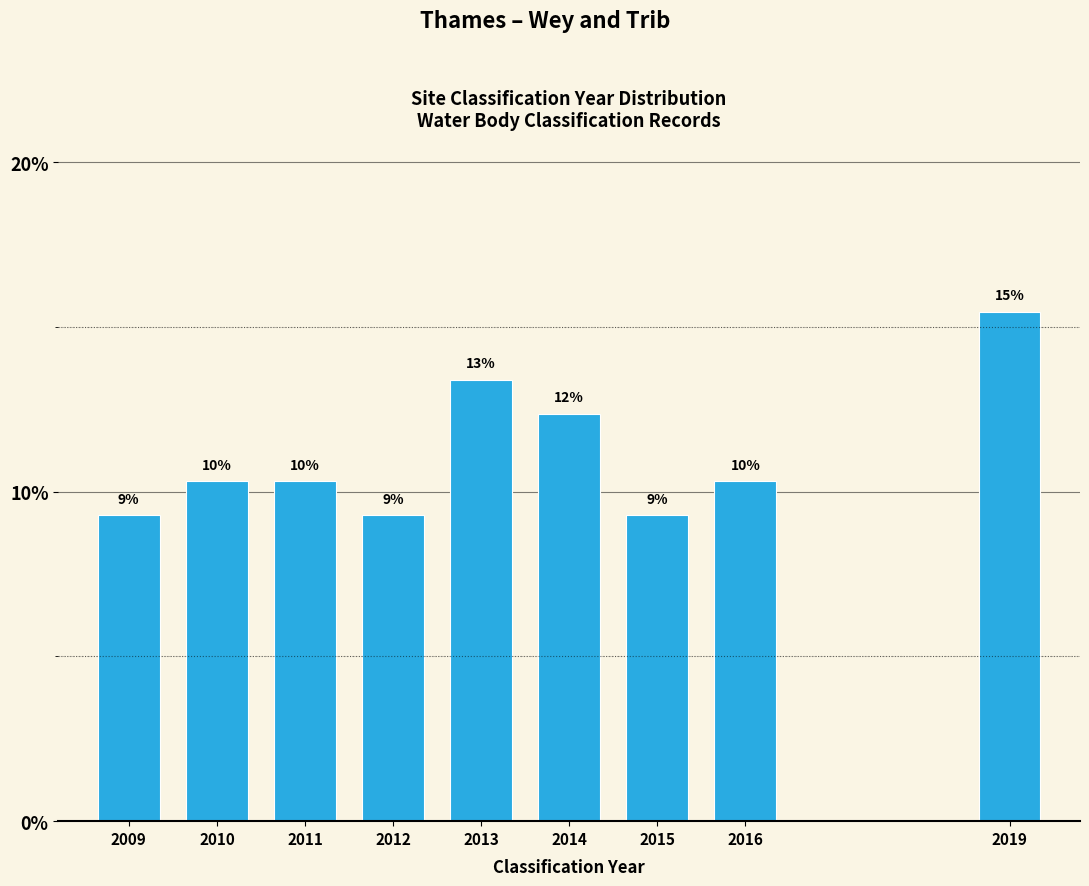

How many bars are there in total?

9